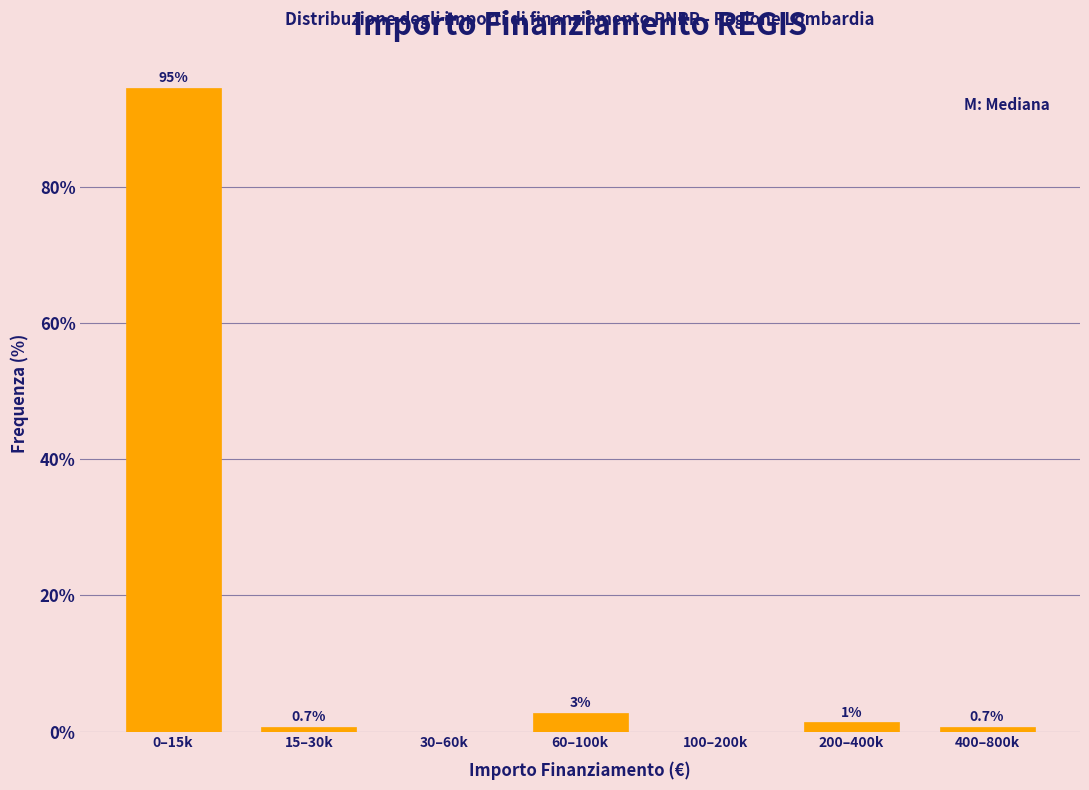

Where is the data nearest to the value 47?

60–100k